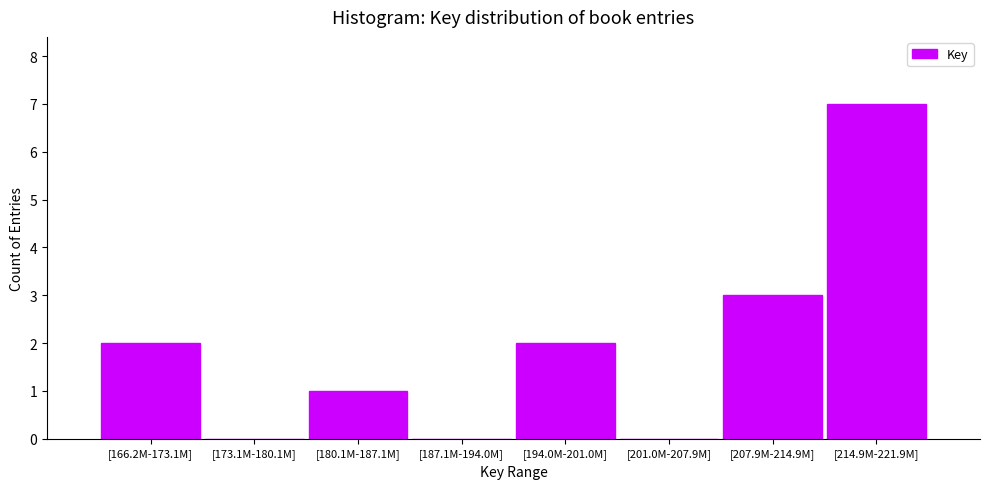

Reading left to right, list all the values displayed in this chart.

[166.2M-173.1M]=2	[173.1M-180.1M]=0	[180.1M-187.1M]=1	[187.1M-194.0M]=0	[194.0M-201.0M]=2	[201.0M-207.9M]=0	[207.9M-214.9M]=3	[214.9M-221.9M]=7